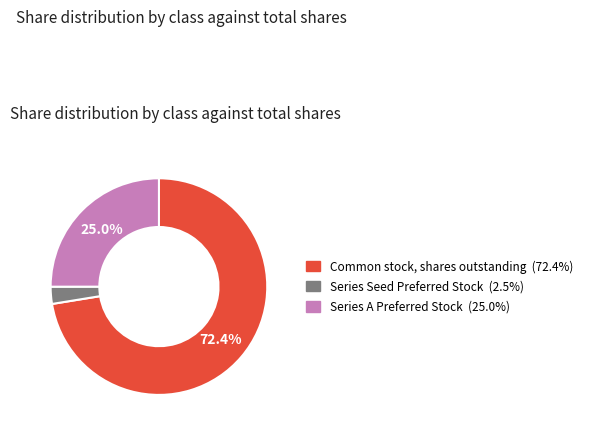

Which slice is the largest?

Common stock, shares outstanding